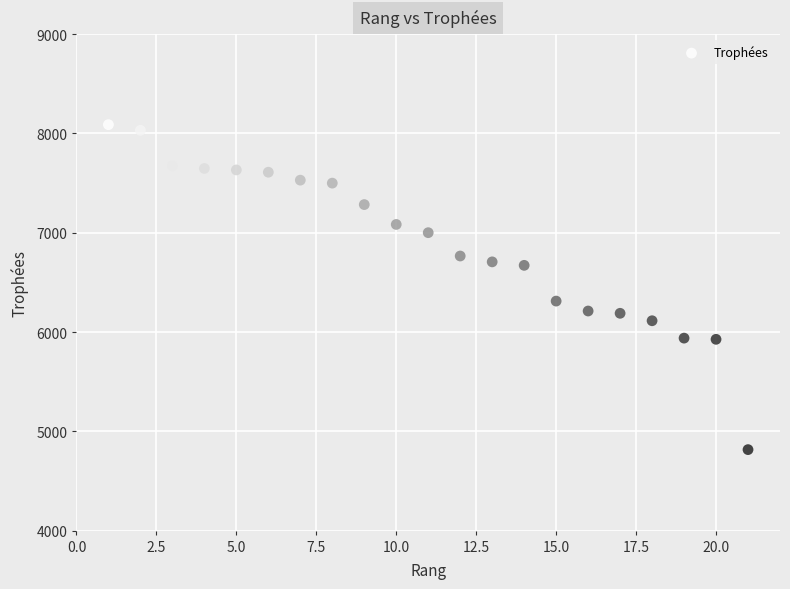

What is the range of Y values (max minus min)?

3273